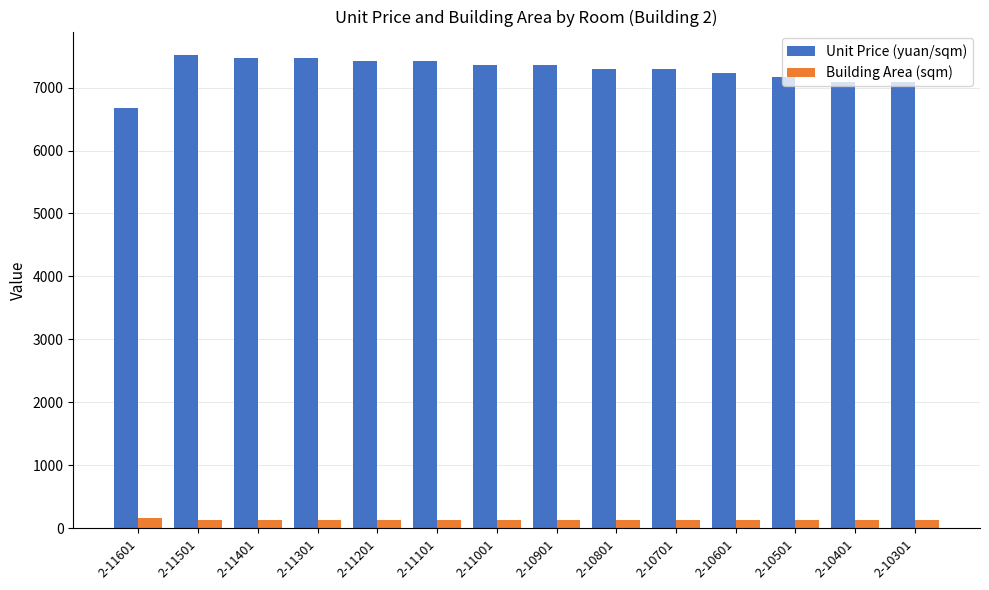

Count the number of categories in the chart.

14